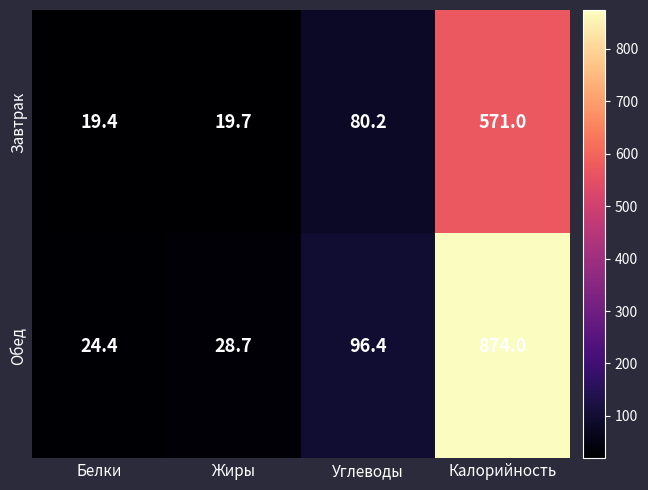

Which category has the lowest value across all series?

Белки